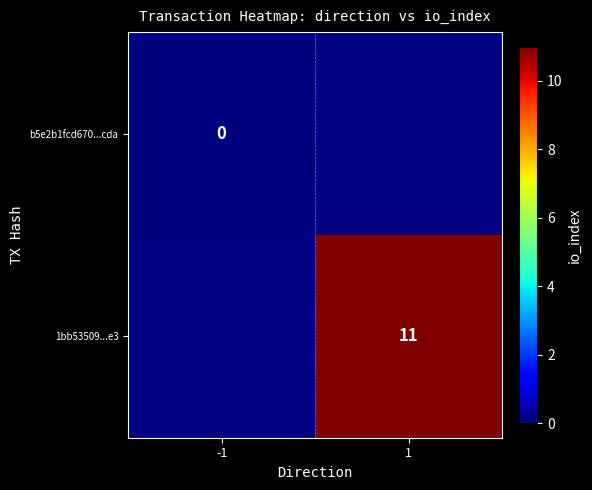

Is the value of 1bb53509...e3 at 1 greater than the value of b5e2b1fcd670...cda at -1?

Yes